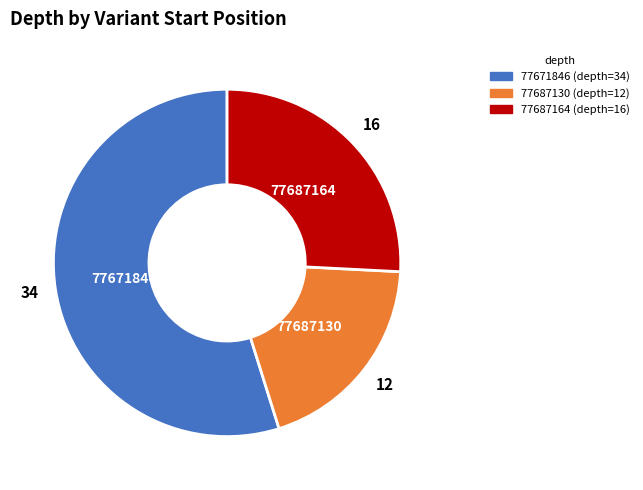

Is there a majority slice in this chart?

Yes